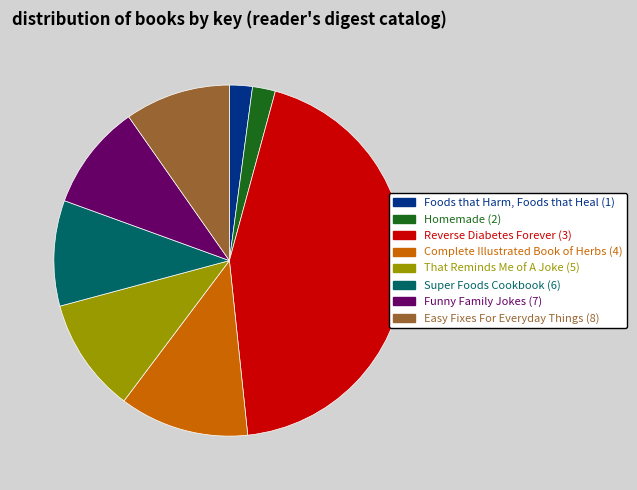

Does Easy Fixes For Everyday Things account for over 50% of the chart?

No